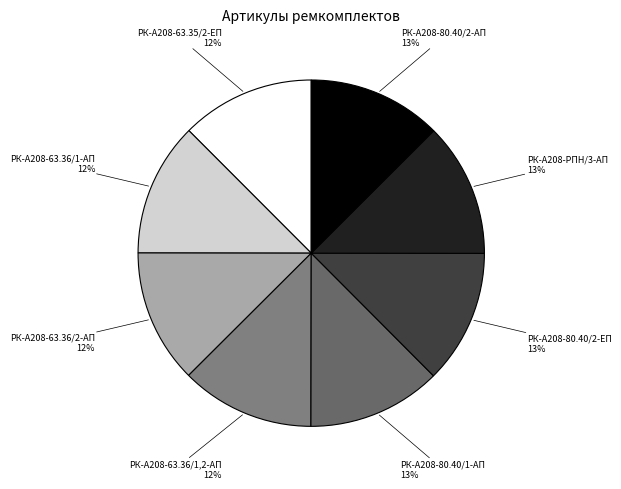

To the nearest percent, what percentage of the pie is РК-А208-РПН/3-АП?

13%